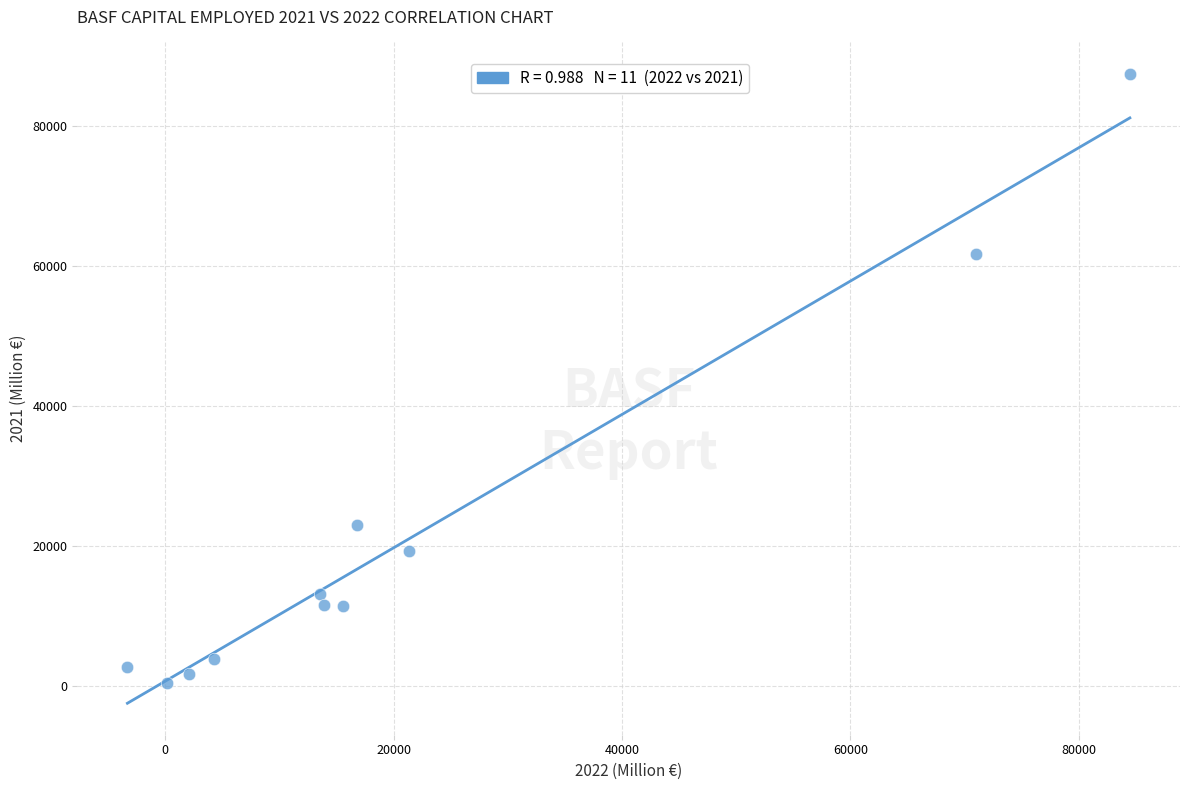

What Y value in the scatter plot is closest to 43951?

61664